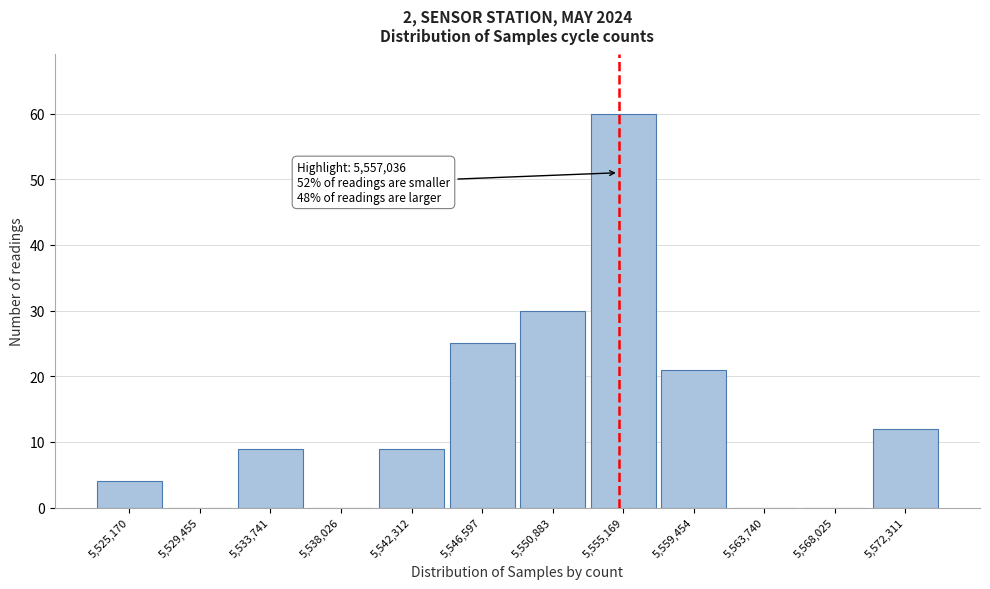

Reading right to left, what are all the values shown in this chart?

5,572,311=12	5,568,025=0	5,563,740=0	5,559,454=21	5,555,169=60	5,550,883=30	5,546,597=25	5,542,312=9	5,538,026=0	5,533,741=9	5,529,455=0	5,525,170=4